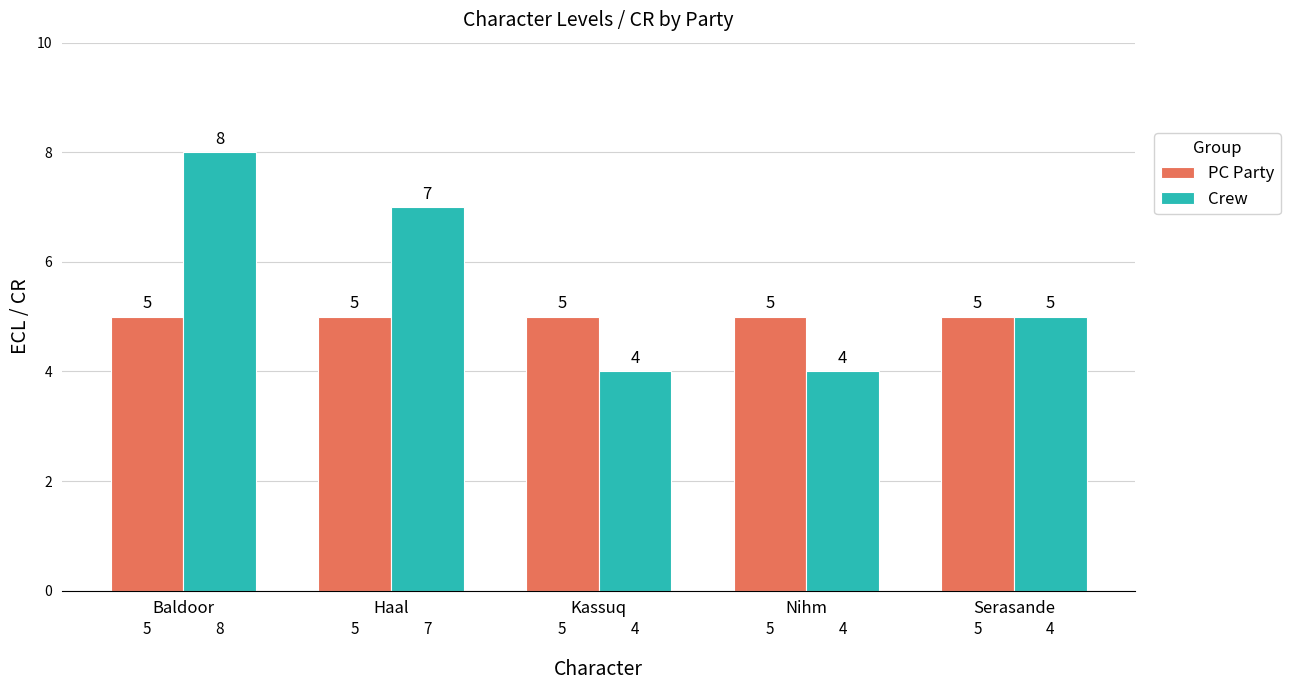

At Nihm, list the series in order from largest to smallest.

PC Party, Crew